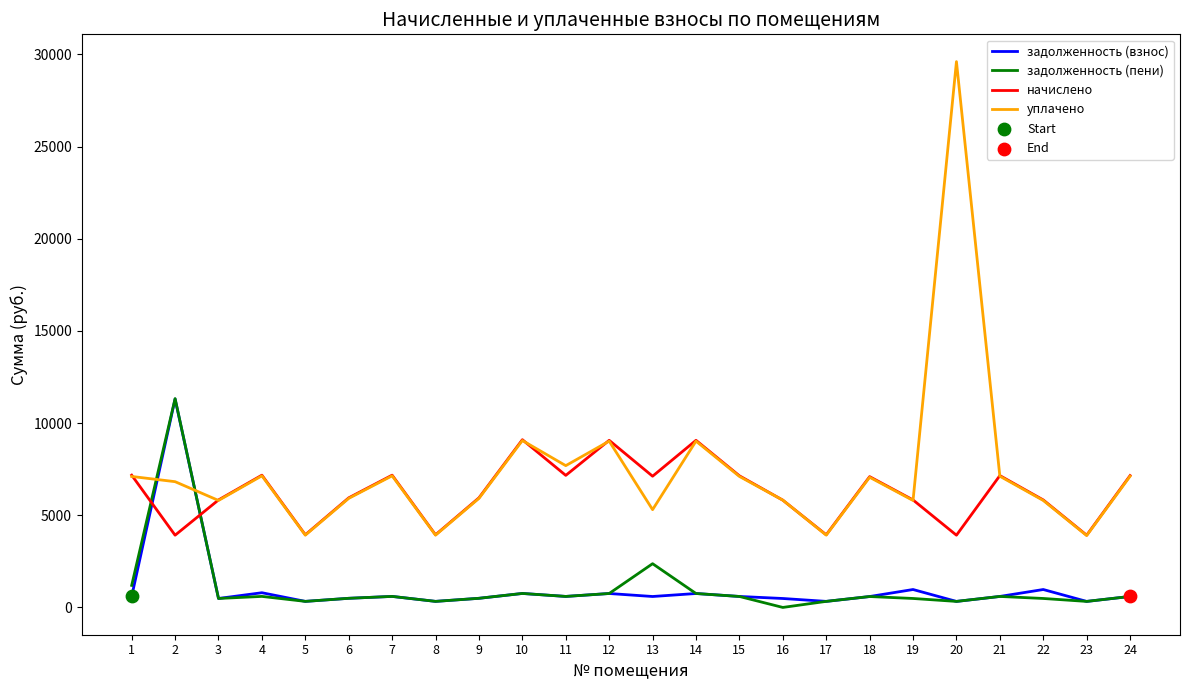

Which series has the widest spread of values?

уплачено